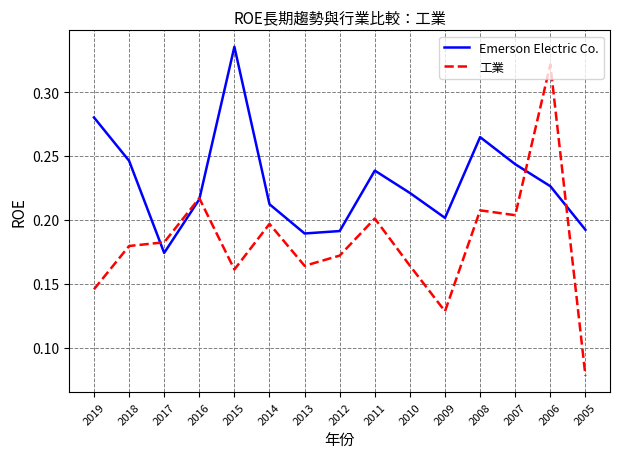

Which label corresponds to the smallest value in the chart?

2005